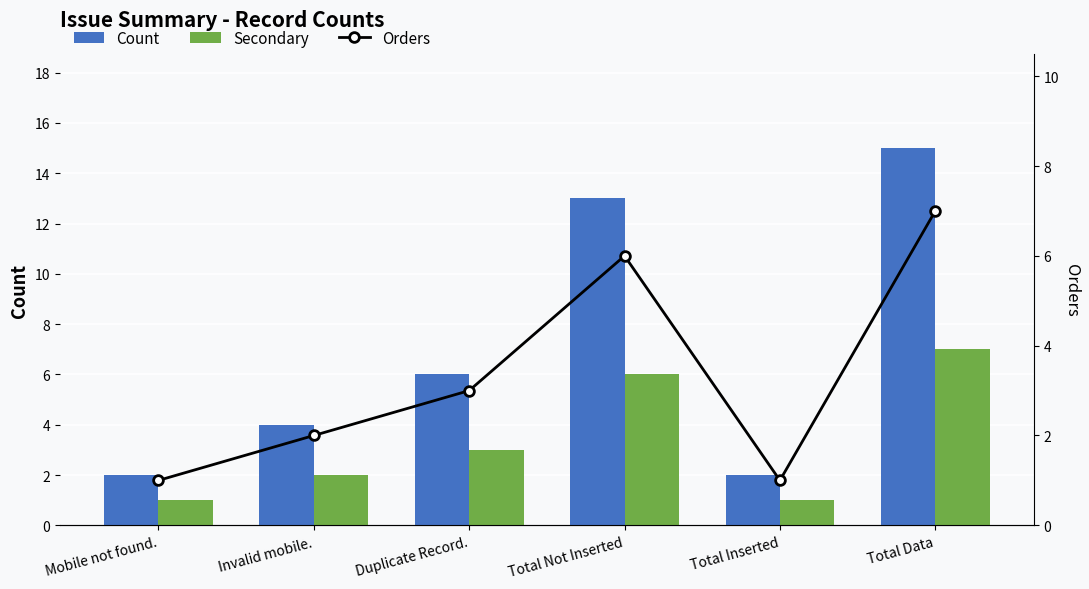

What is the total value across all series at Mobile not found.?

4